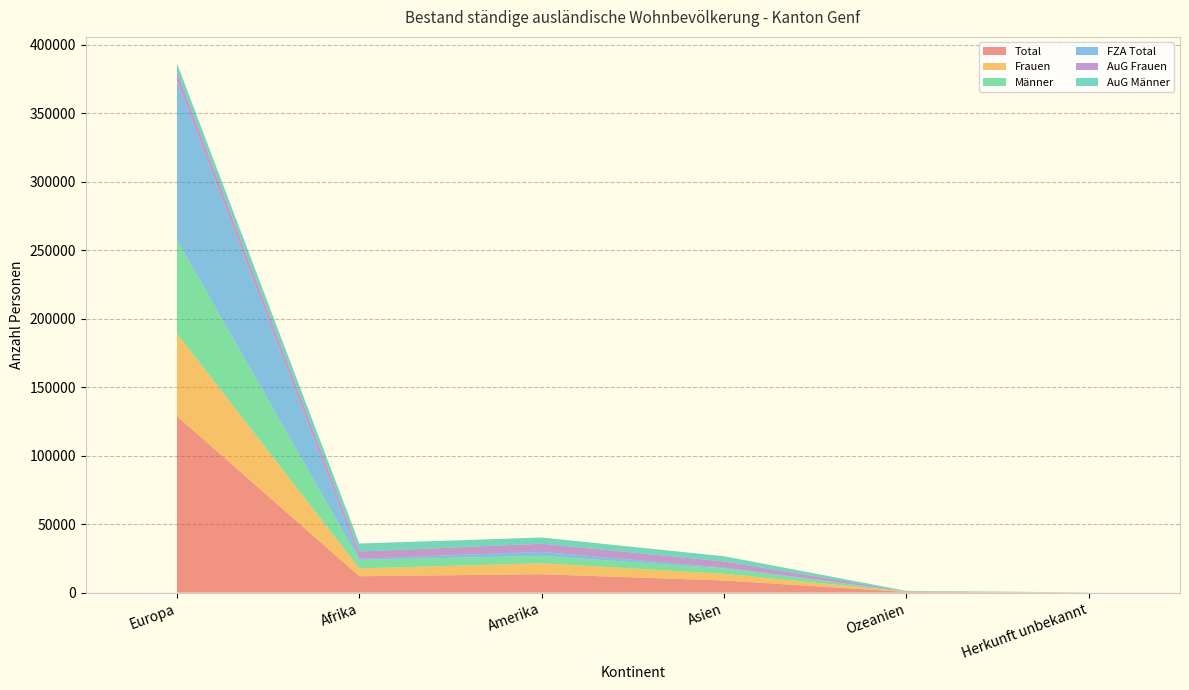

Reading left to right, extract all data points from this chart.

Total: 128798	11935	13405	8843	422	49
Frauen: 60307	5712	7977	4916	218	20
Männer: 68491	6223	5428	3927	204	29
FZA Total: 116227	869	2921	533	98	4
AuG Frauen: 6353	5270	5959	4517	162	18
AuG Männer: 6218	5796	4525	3793	162	27